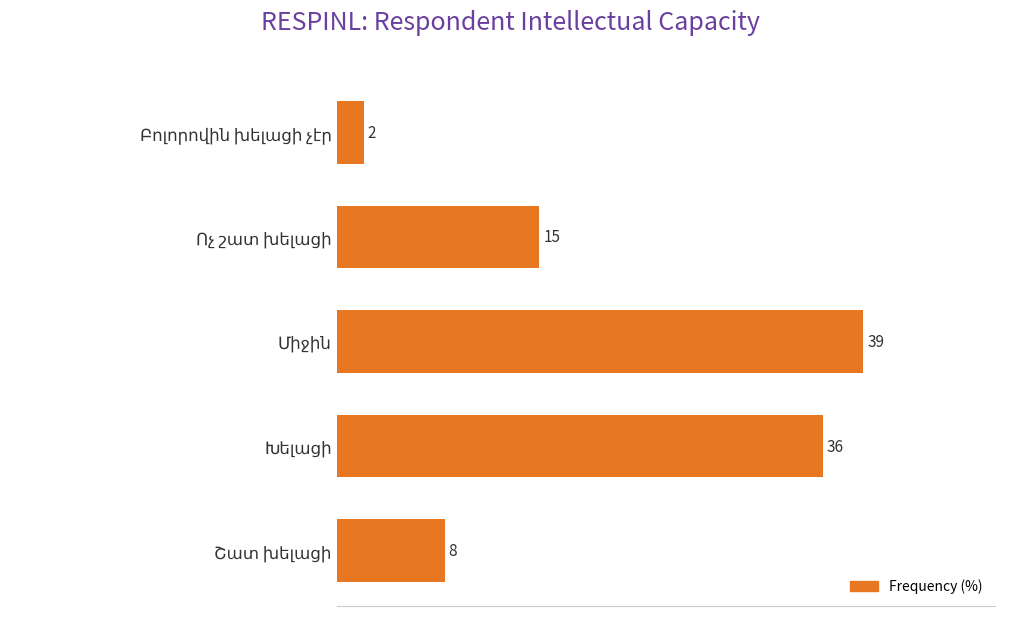

What is the value of the 5th bar from the top?

8